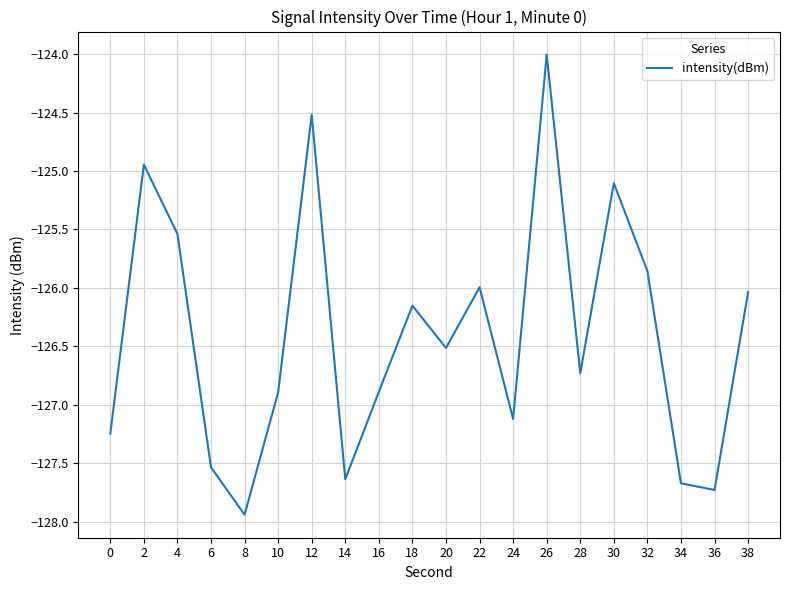

What is the difference between the values at 10 and 4?

1.4